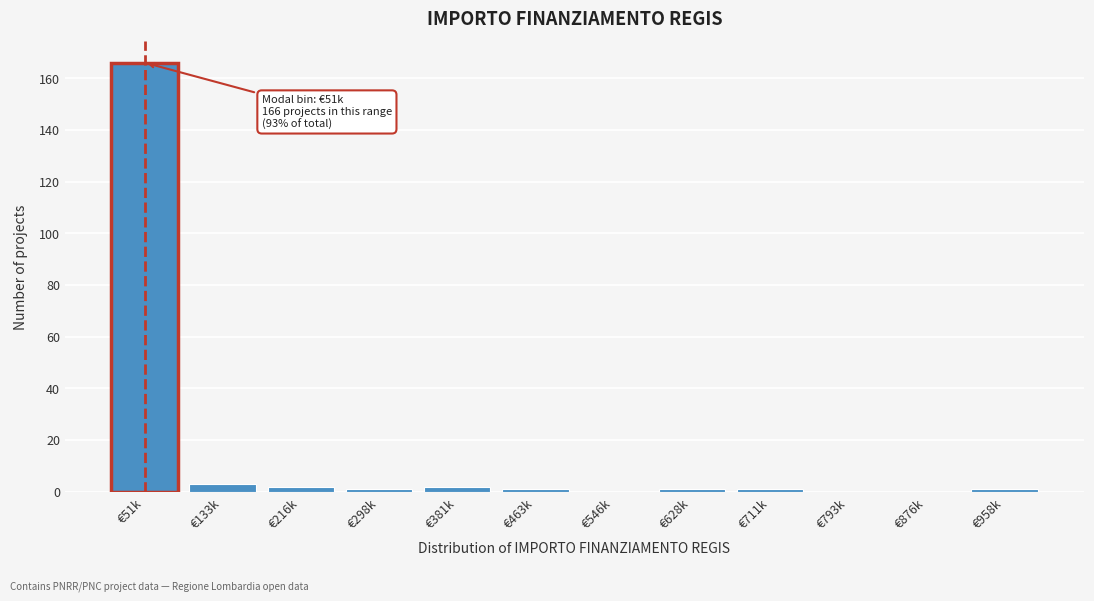

Reading left to right, list all the values displayed in this chart.

€51k=166	€133k=3	€216k=2	€298k=1	€381k=2	€463k=1	€546k=0	€628k=1	€711k=1	€793k=0	€876k=0	€958k=1